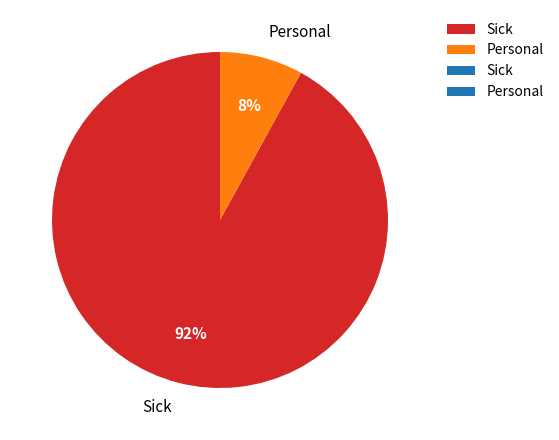

Which slice is the largest?

Sick